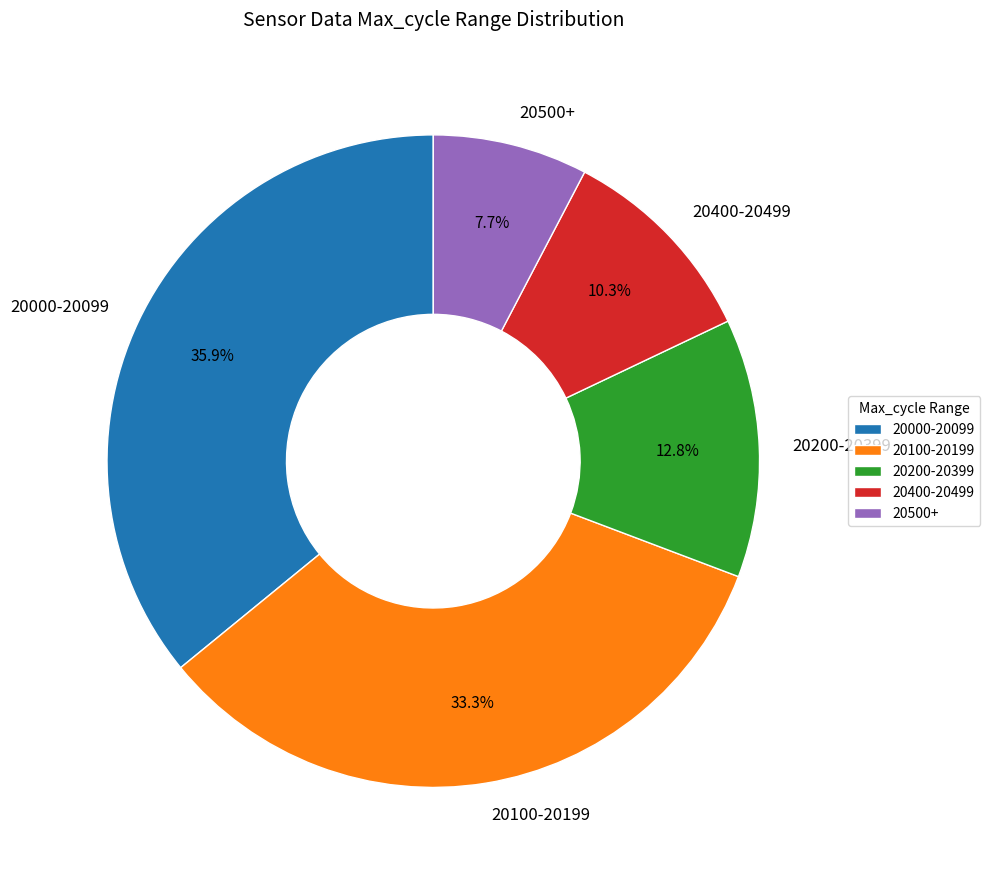

Approximately how many times larger is the value at 20000-20099 compared to 20500+?

4.7